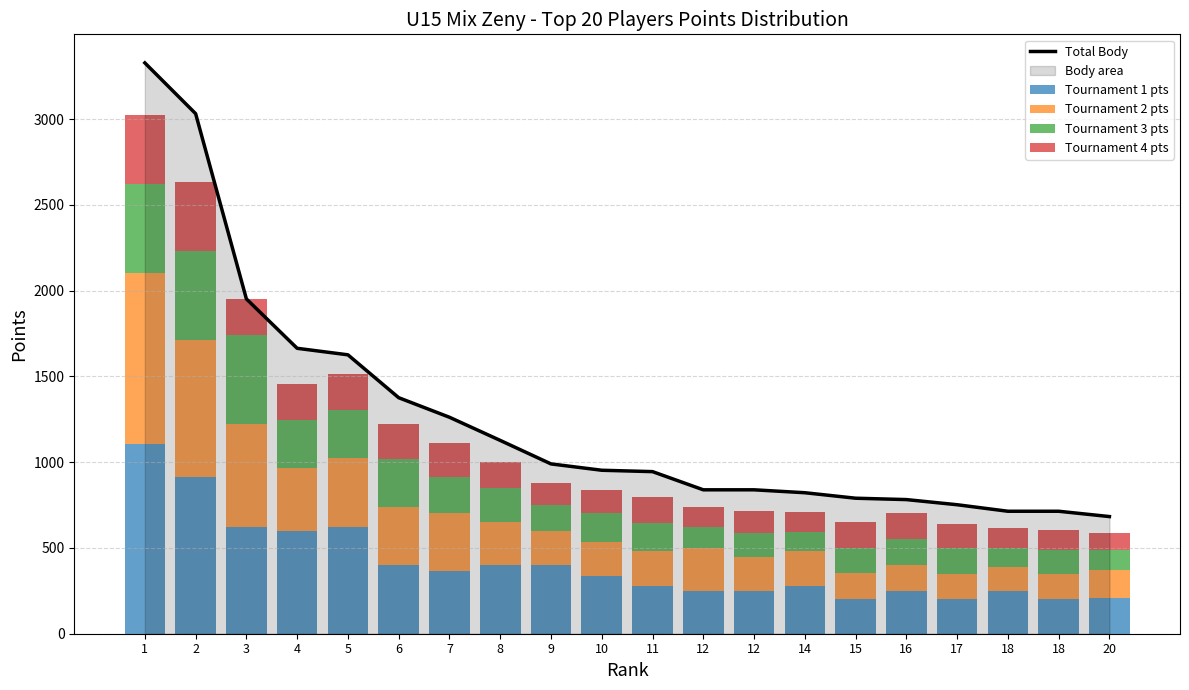

At 1, list the series in order from smallest to largest.

Tournament 4 pts, Tournament 3 pts, Tournament 2 pts, Tournament 1 pts, Total Body